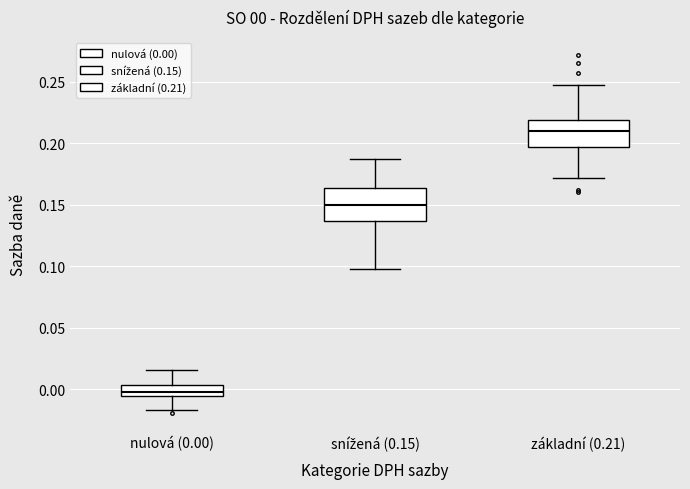

Which box's median line is the highest?

základní (0.21)